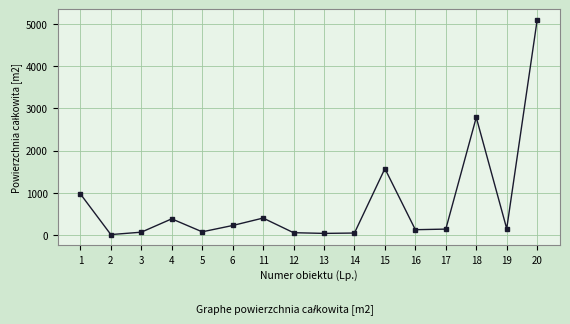

What is the value of the 4th point from the left?

389.5